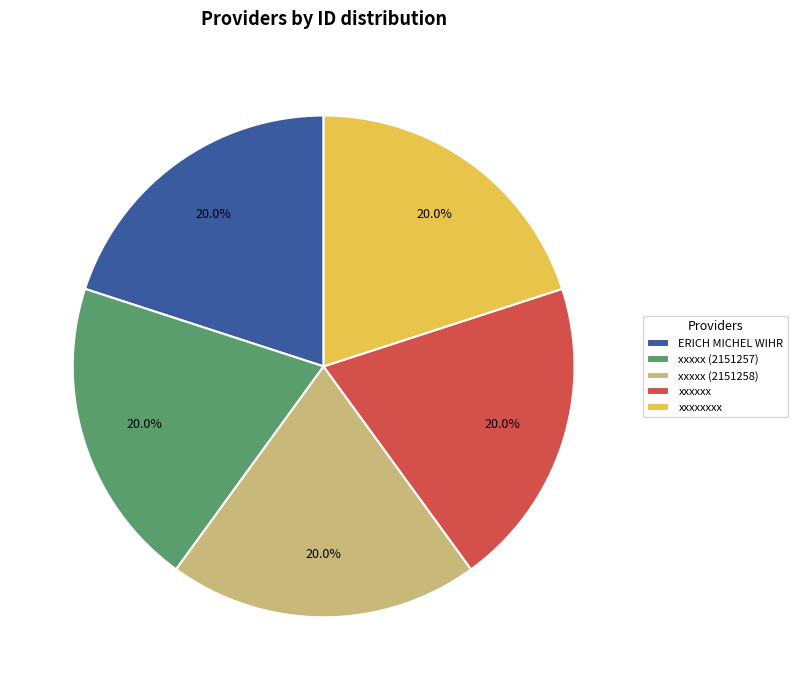

To the nearest percent, what is the combined percentage of ERICH MICHEL WIHR and xxxxxxxx?

40%